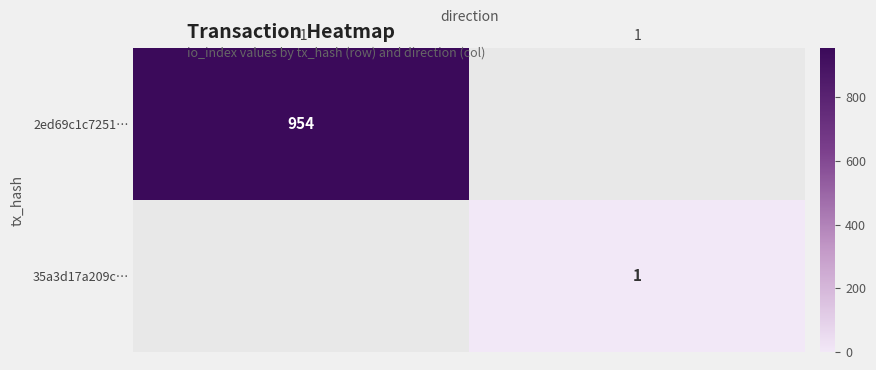

Is the value of 35a3d17a209c… at 1 greater than the value of 2ed69c1c7251… at -1?

No